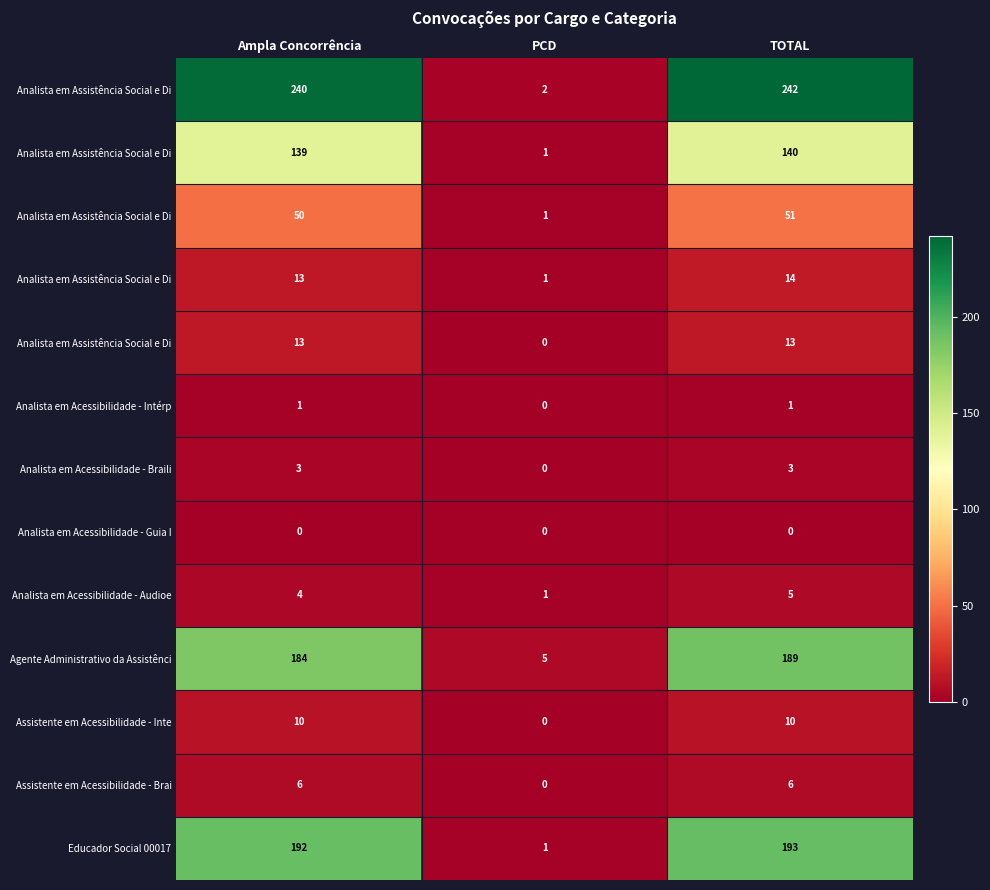

What is the difference between the highest and lowest values at Ampla Concorrência?

240